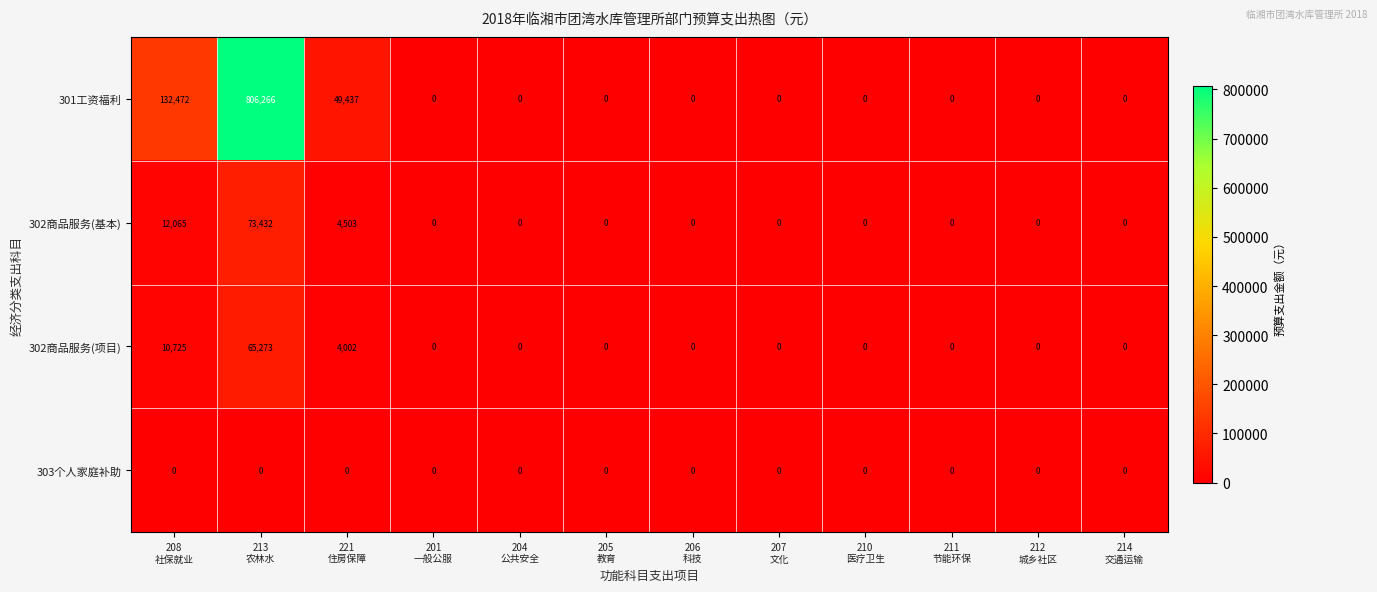

List the series in order of their peak value, lowest first.

303个人家庭补助, 302商品服务(项目), 302商品服务(基本), 301工资福利